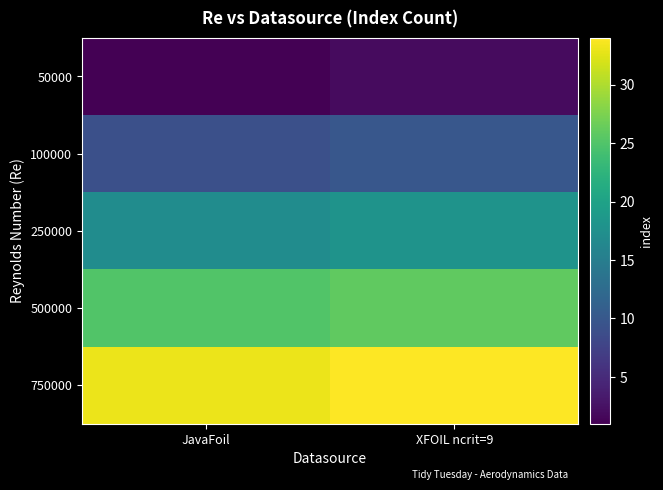

What is the smallest value displayed?

1